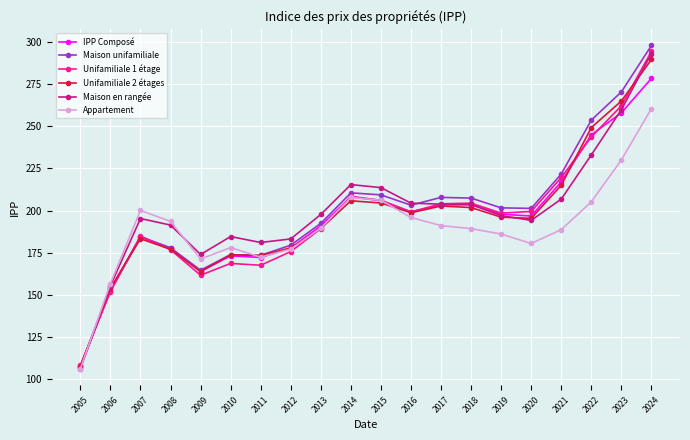

What is the greatest value displayed?

297.8